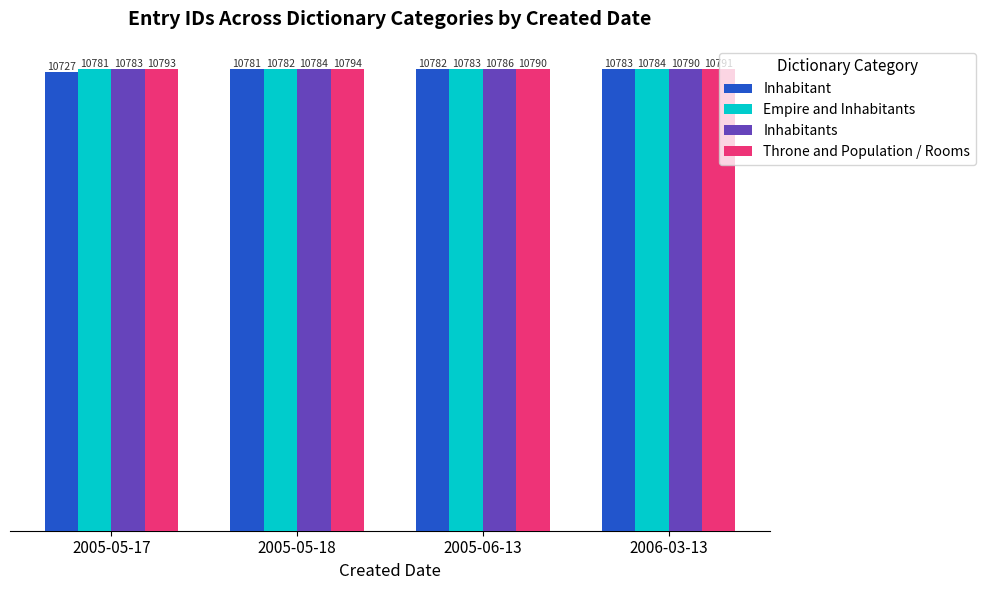

Reading left to right, extract all data points from this chart.

Inhabitant: 2005-05-17=10727	2005-05-18=10781	2005-06-13=10782	2006-03-13=10783
Empire and Inhabitants: 2005-05-17=10781	2005-05-18=10782	2005-06-13=10783	2006-03-13=10784
Inhabitants: 2005-05-17=10783	2005-05-18=10784	2005-06-13=10786	2006-03-13=10790
Throne and Population / Rooms: 2005-05-17=10793	2005-05-18=10794	2005-06-13=10790	2006-03-13=10791